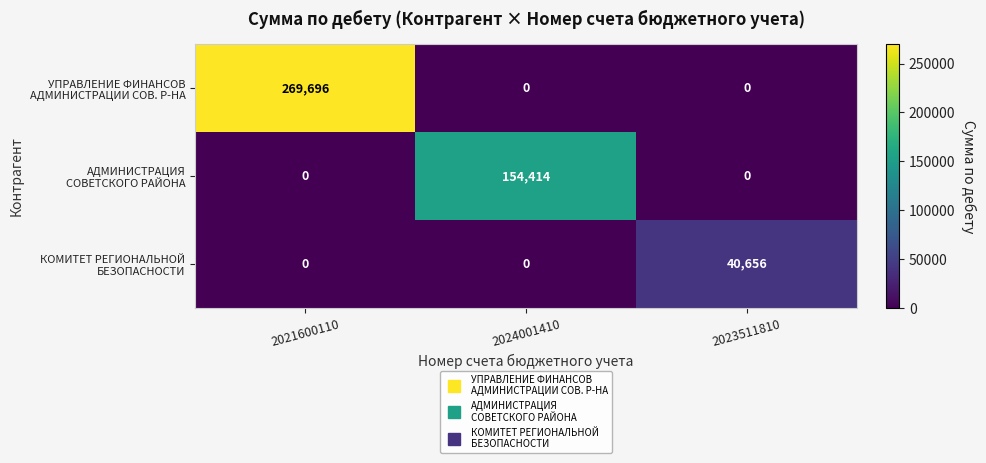

At which category is the sum across all series the highest?

2021600110